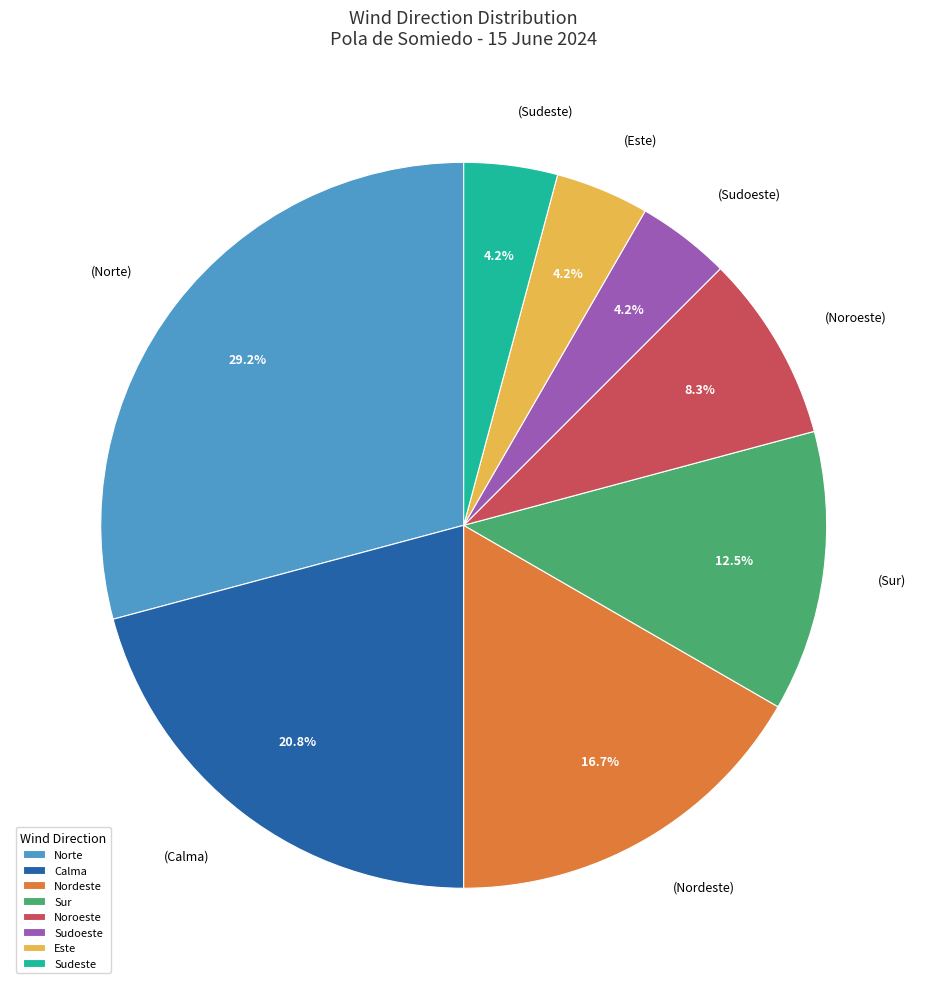

What percentage is the Calma slice, to the nearest percent?

21%